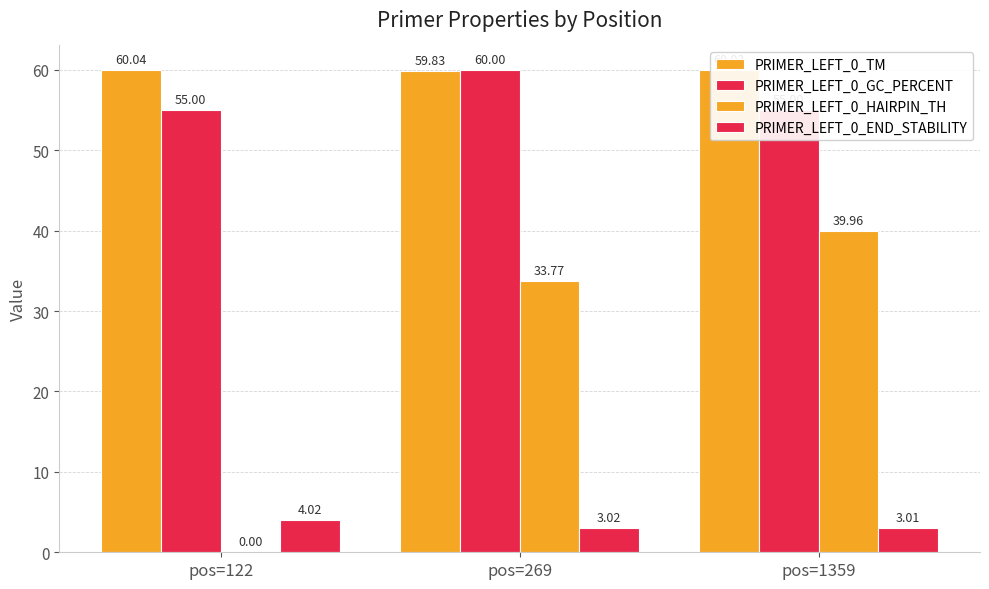

Is the value of PRIMER_LEFT_0_TM at pos=122 greater than the value of PRIMER_LEFT_0_GC_PERCENT at pos=122?

Yes